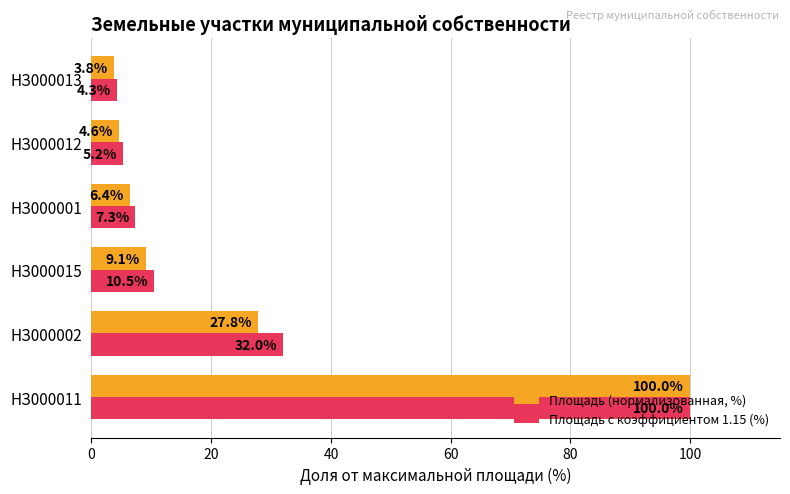

How many values in the Площадь с коэффициентом 1.15 (%) series exceed 10?

3